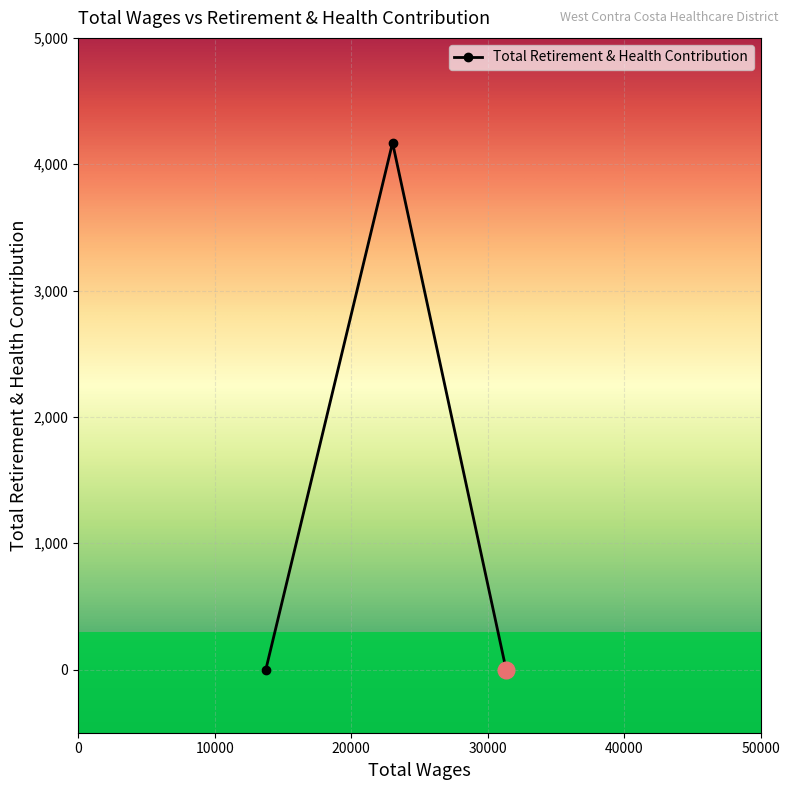

List the labels in order of value, smallest first.

31353.0, 13750.0, 23034.0